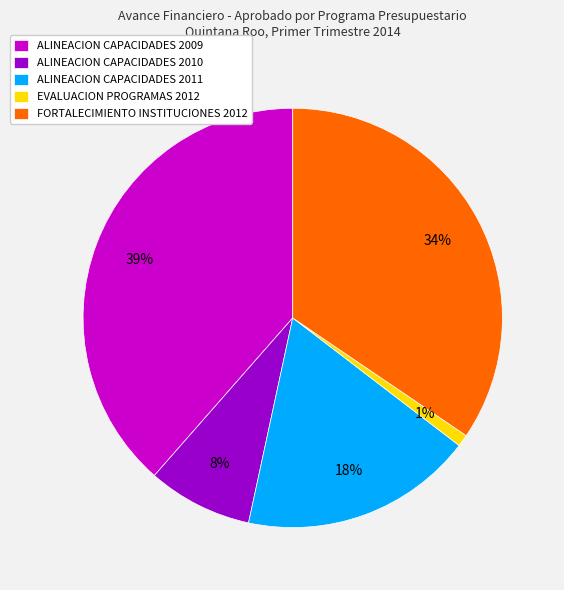

Which category has the smallest portion of the pie?

EVALUACION PROGRAMAS 2012